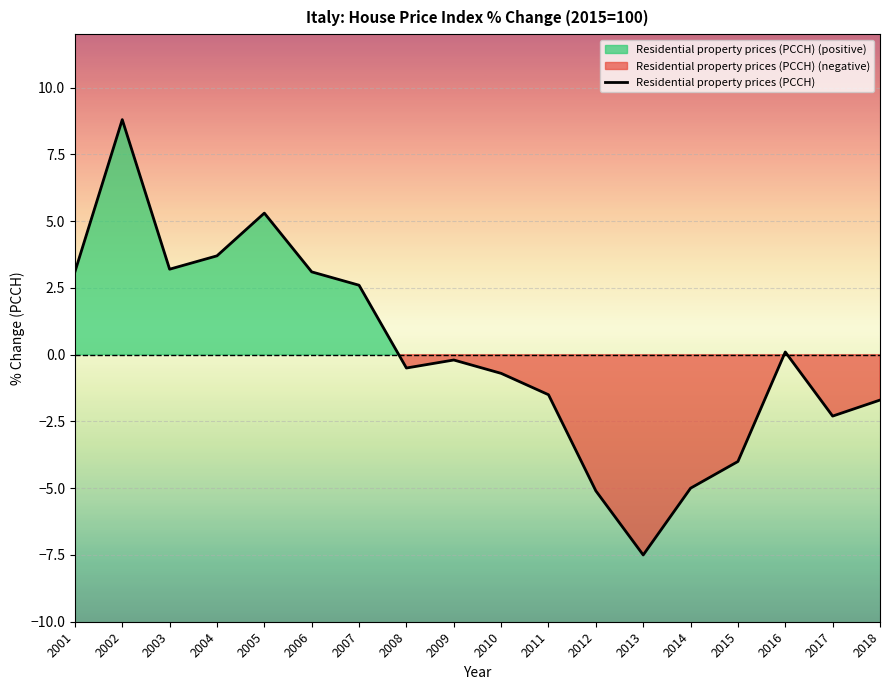

What is the sum of all values?

1.4